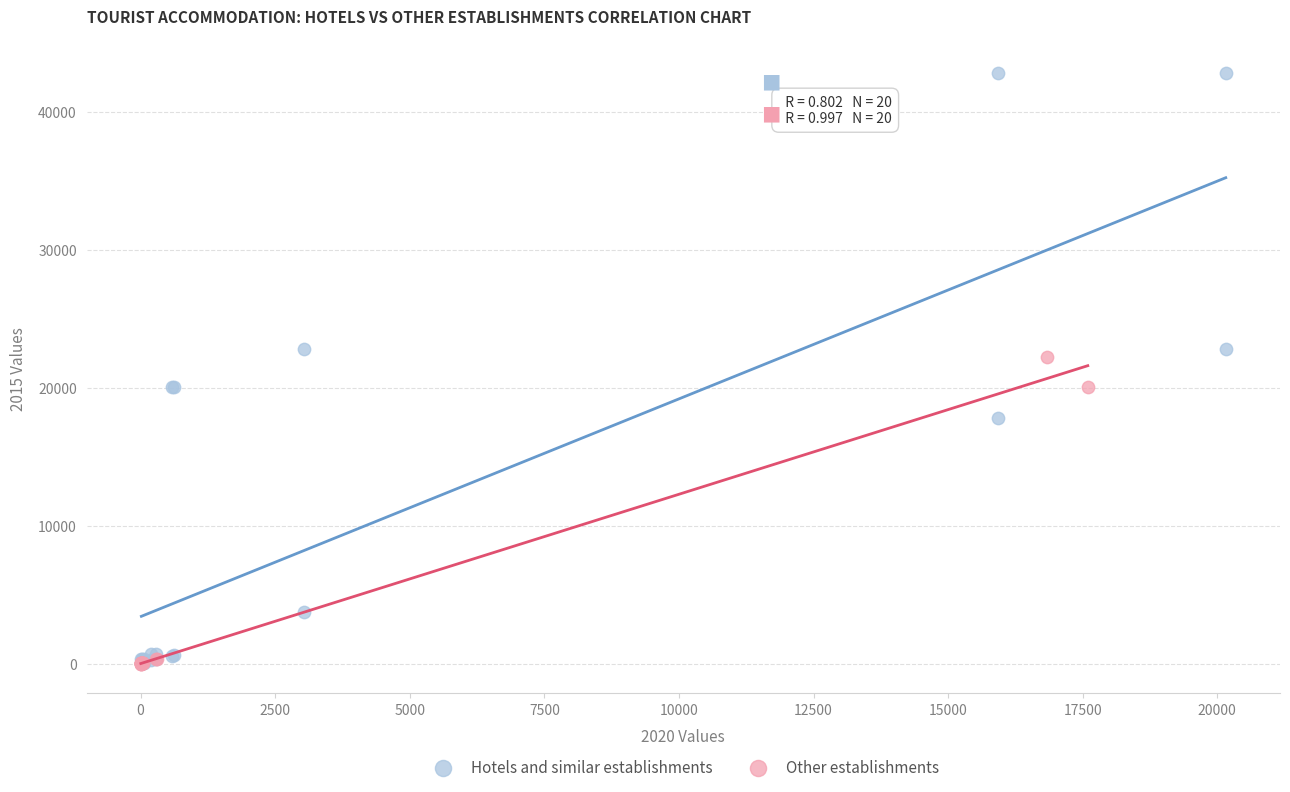

Which series contains the highest Y value?

Hotels and similar establishments